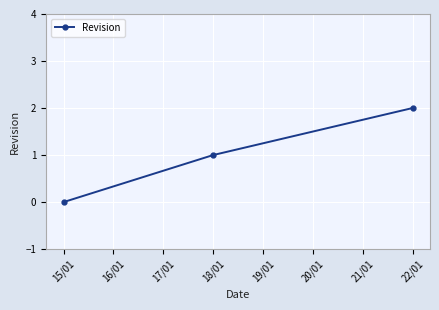

List the labels in order of value, smallest first.

15/01, 18/01, 22/01